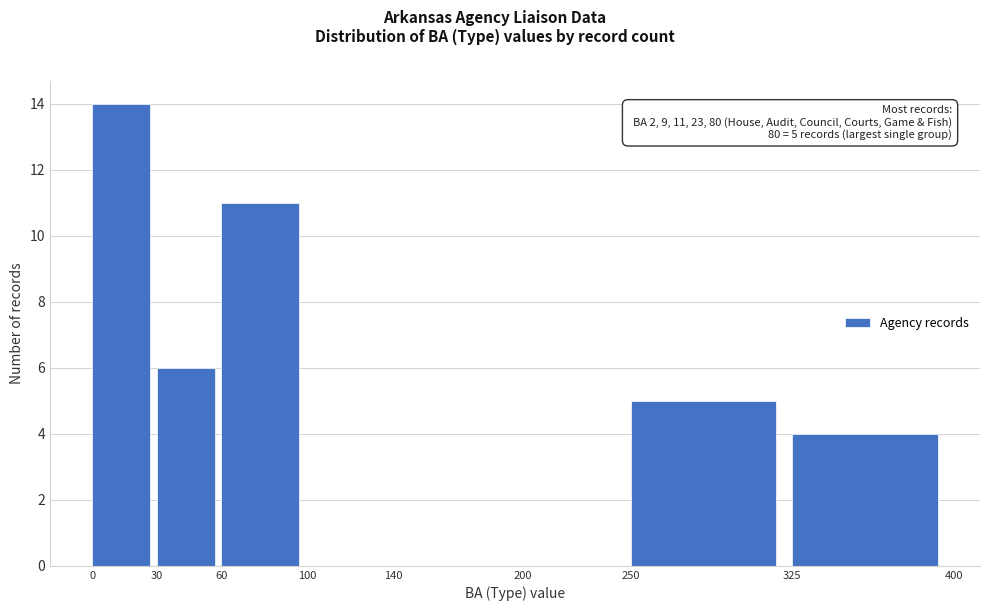

Over which range of the x-axis is the bar tallest?

0 to 30